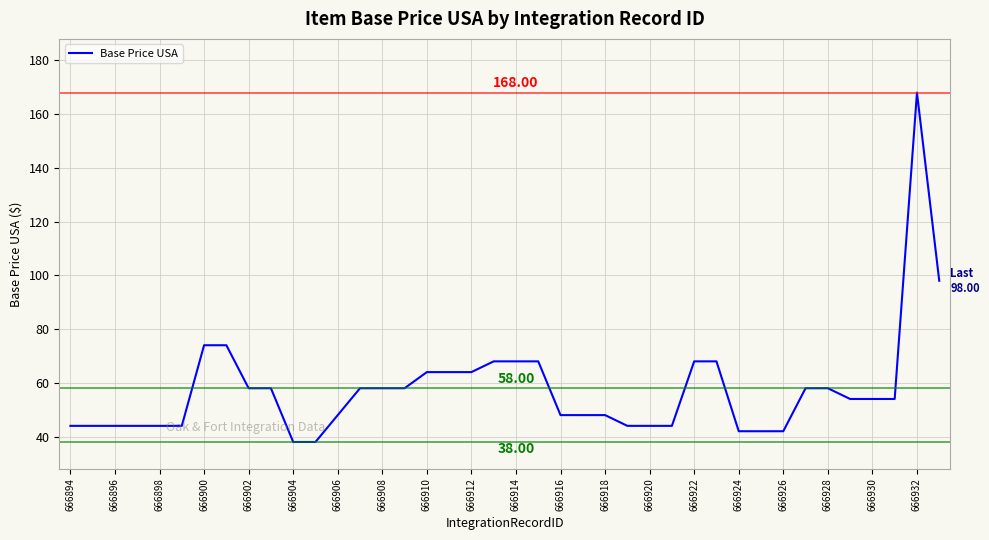

What is the difference between the maximum and minimum values?

130